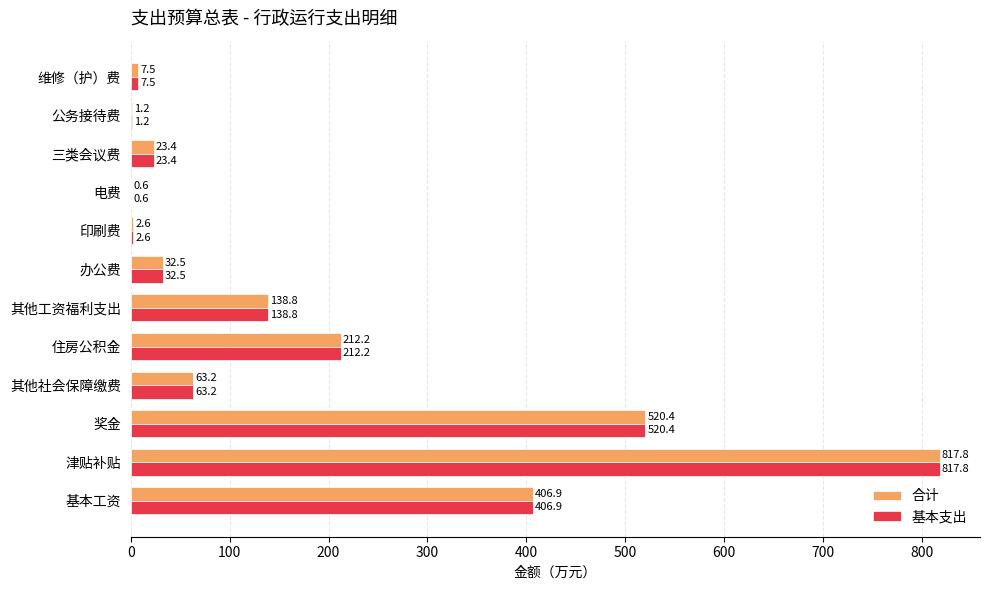

Is the value of 合计 at 其他工资福利支出 greater than the value of 基本支出 at 住房公积金?

No